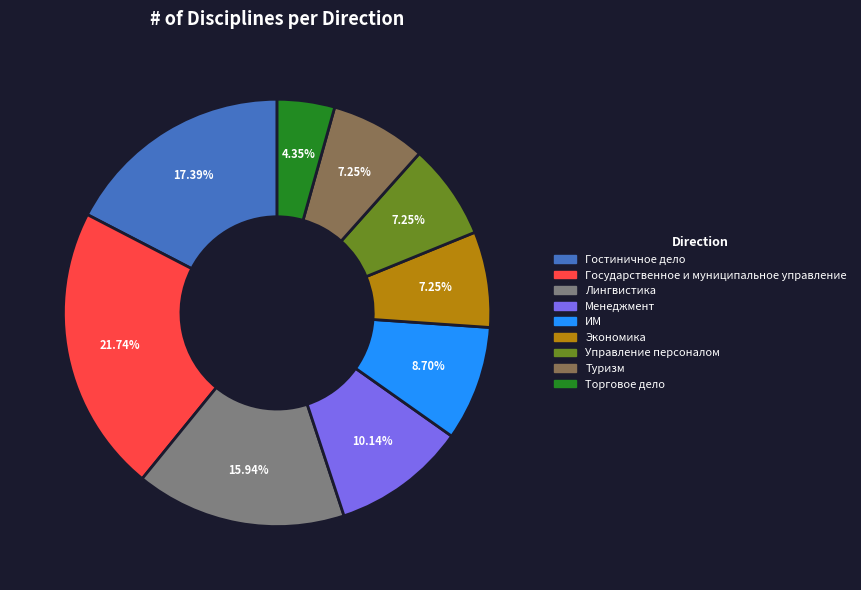

To the nearest percent, what percentage of the pie is Государственное и муниципальное управление?

22%